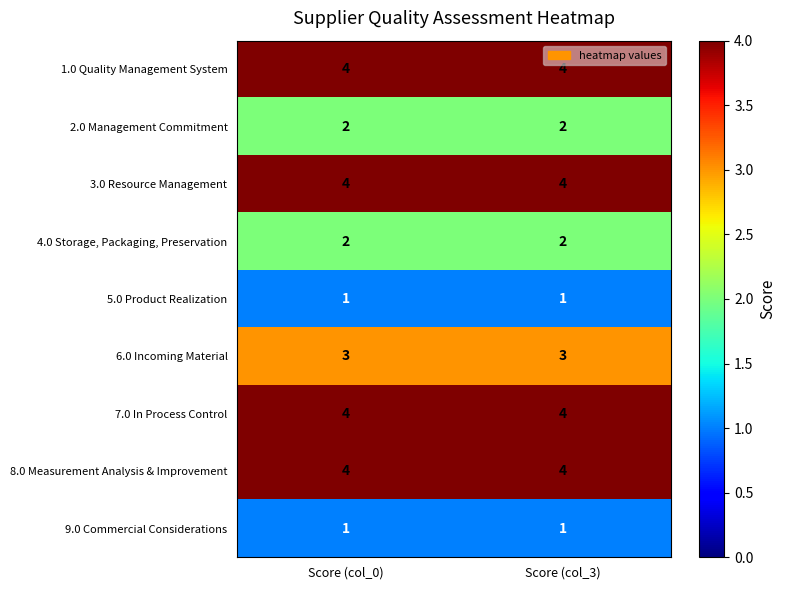

What is the minimum value shown in the chart?

1